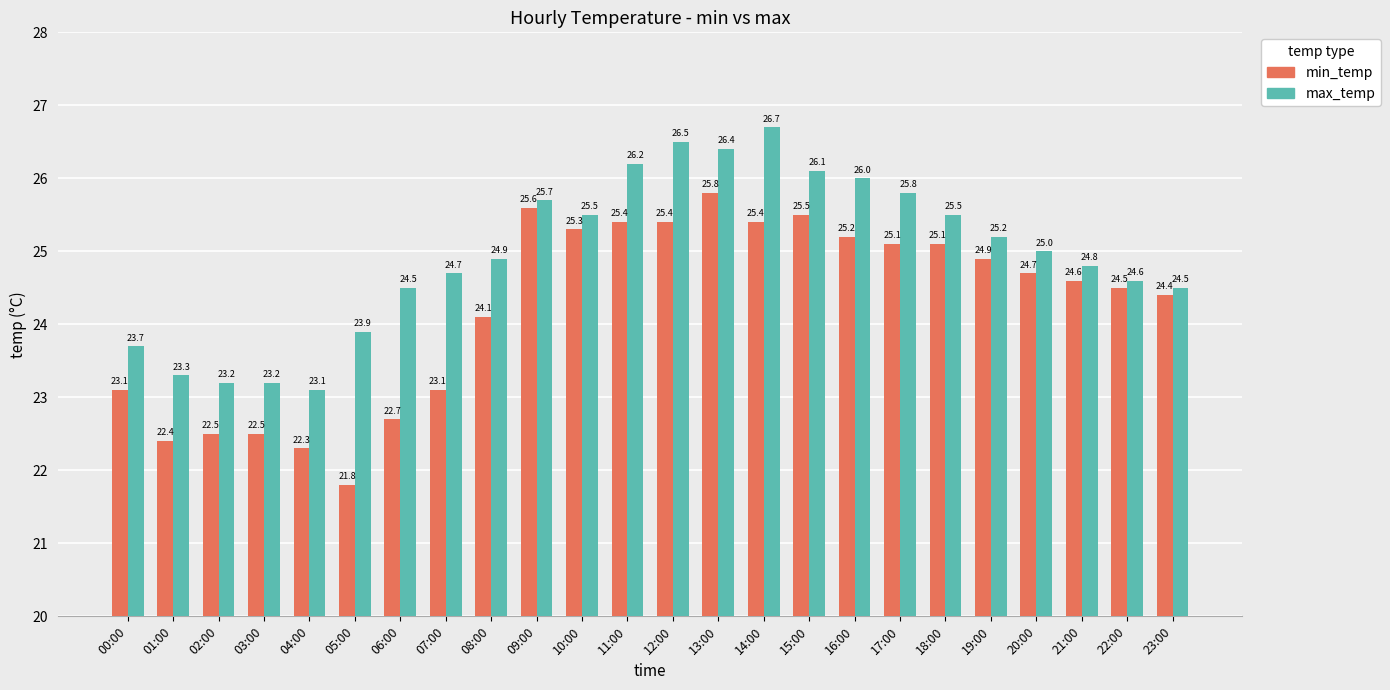

Rank the series by their average value, from lowest to highest.

min_temp, max_temp